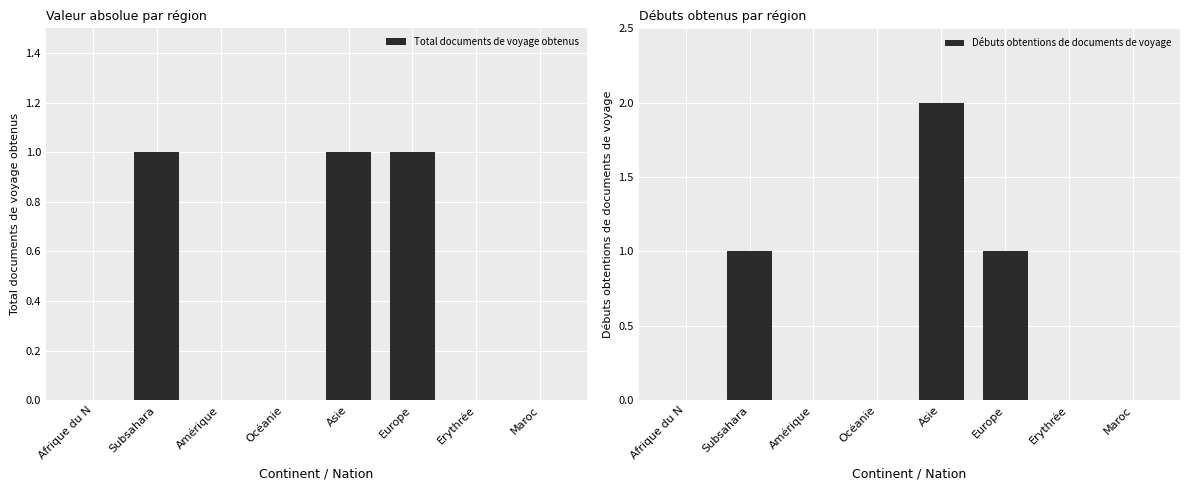

At which category does the chart reach its peak across all series?

Asie